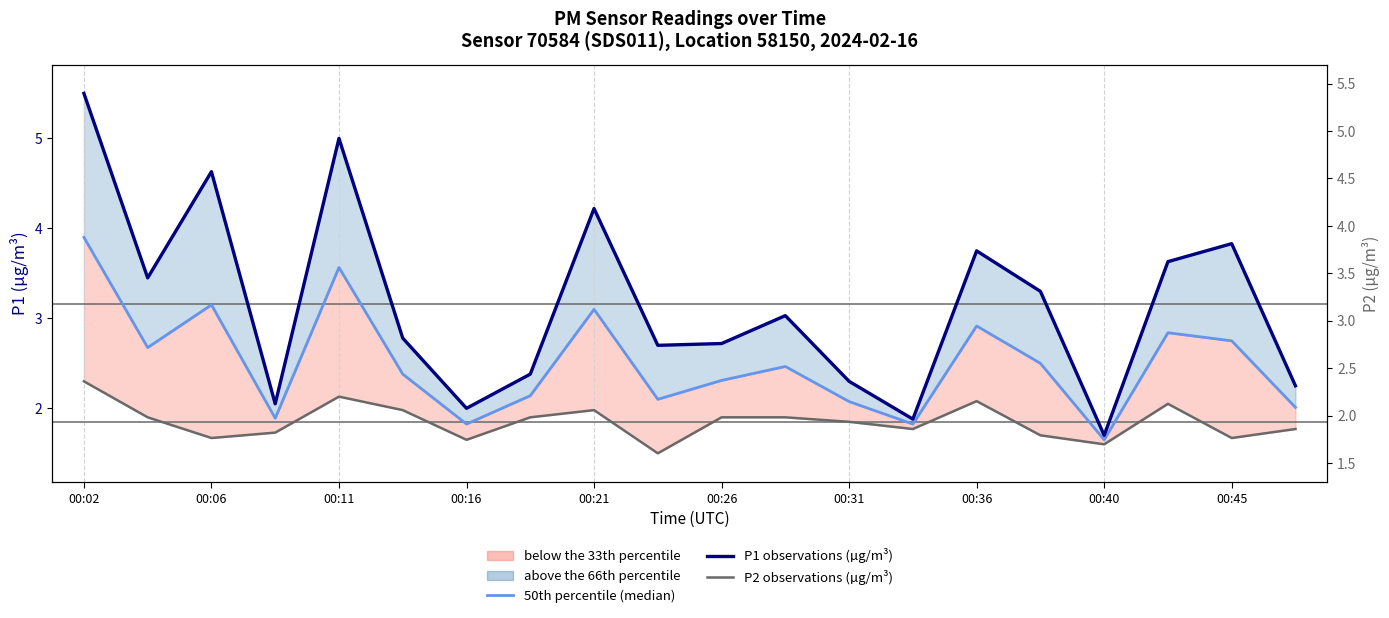

True or false: P2 observations (µg/m³) has more than 2 points higher than both neighbors.

True